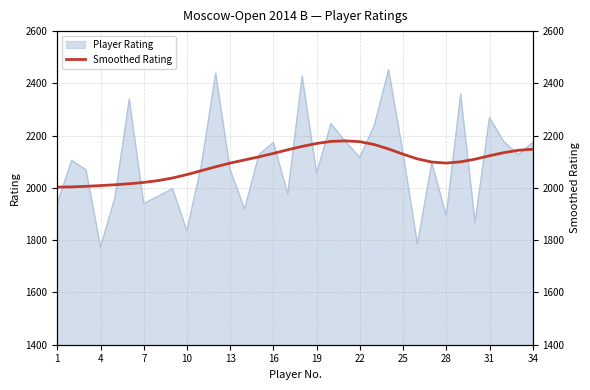

The value at 28 is 2095. True or false?

True